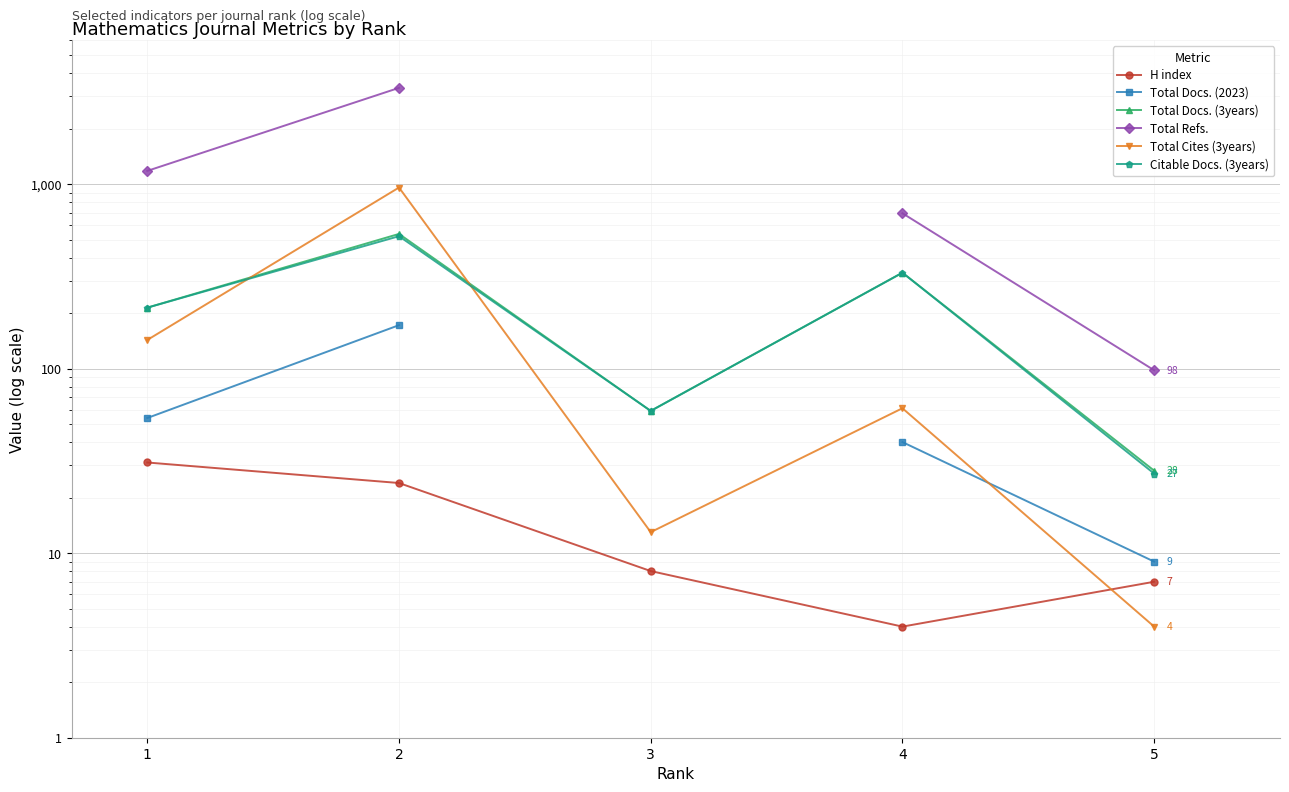

How many interior local valleys does the H index series have?

1